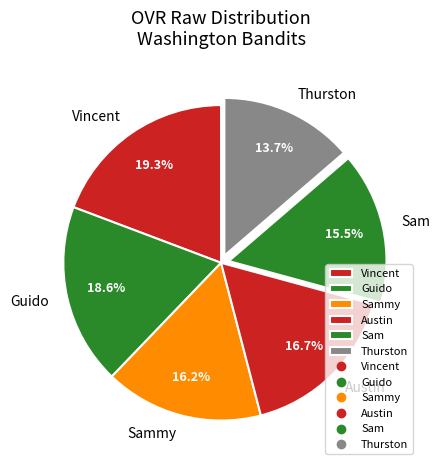

To the nearest percent, what portion does Guido represent?

19%